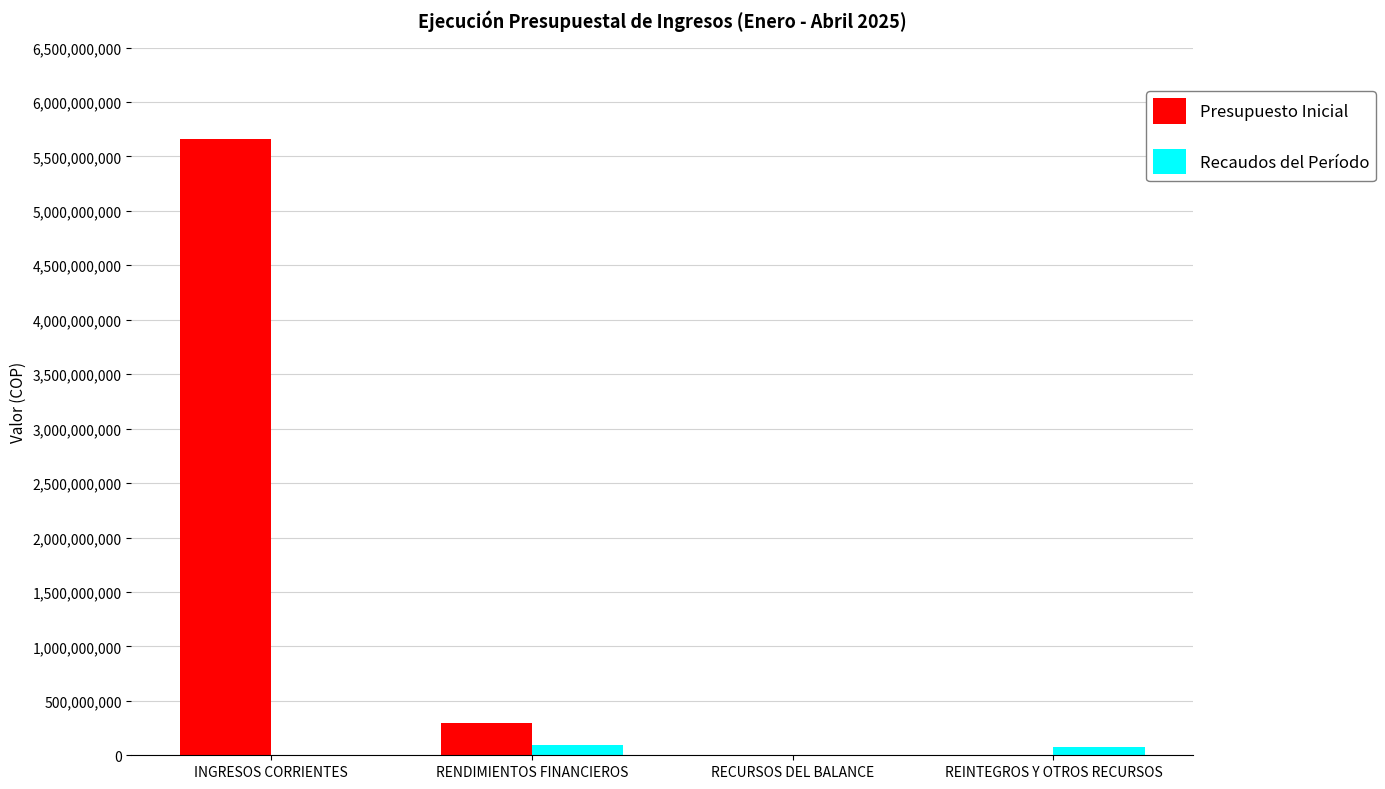

At which category is the sum across all series the highest?

INGRESOS CORRIENTES